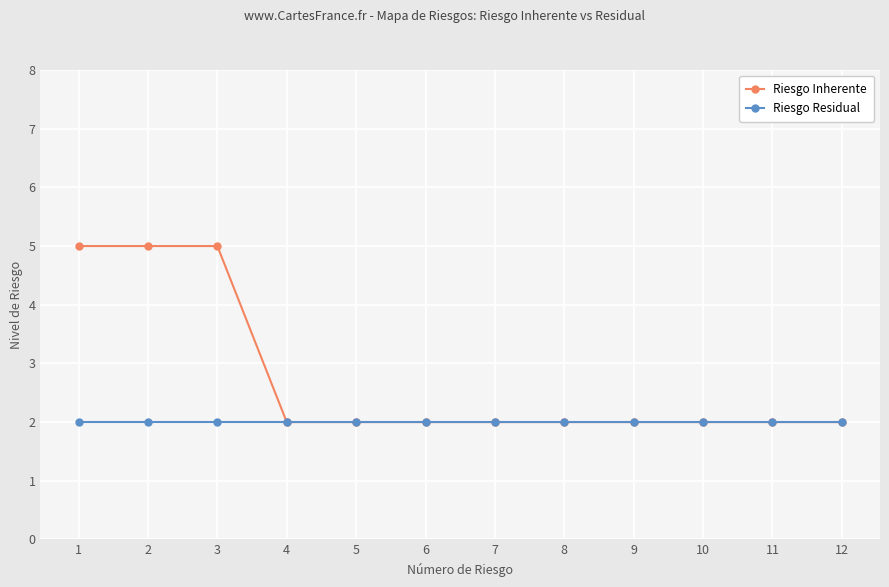

Does the chart have visible grid lines?

Yes